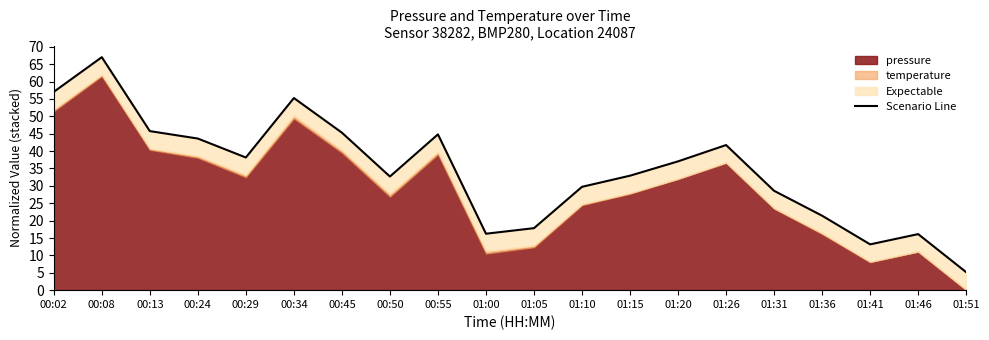

Where is the first local maximum?

00:08